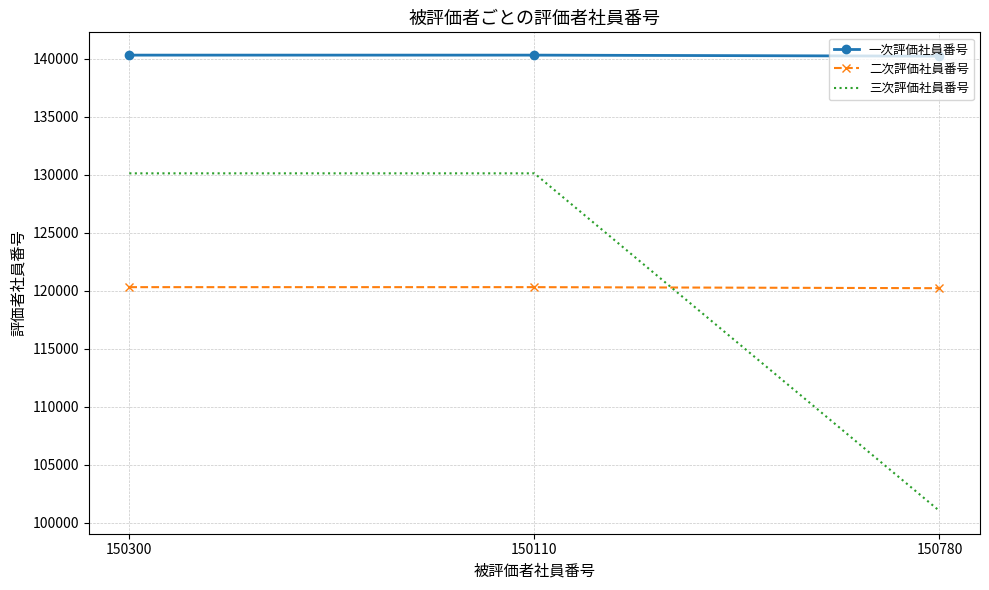

True or false: 三次評価社員番号 has a value of 58380 at 150780.

False